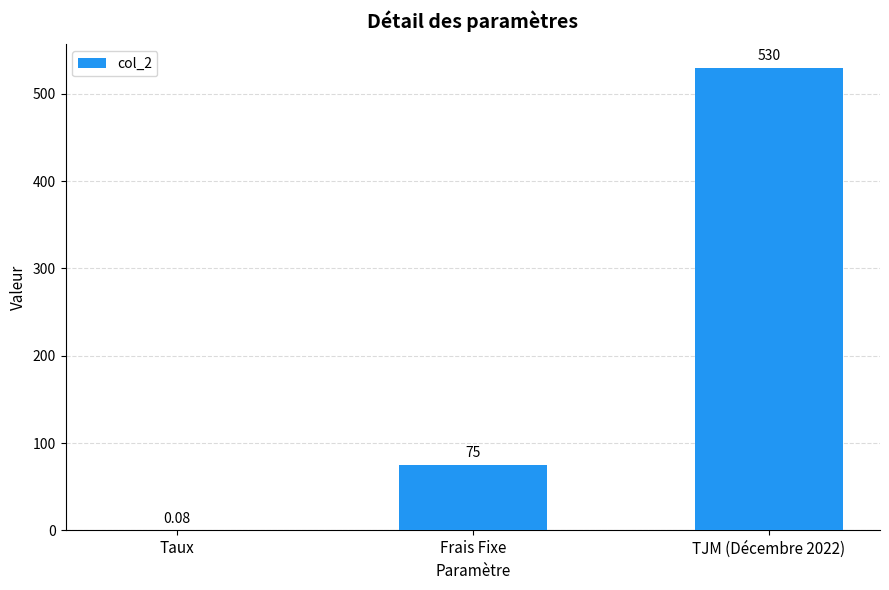

Between Frais Fixe and Taux, which is larger?

Frais Fixe